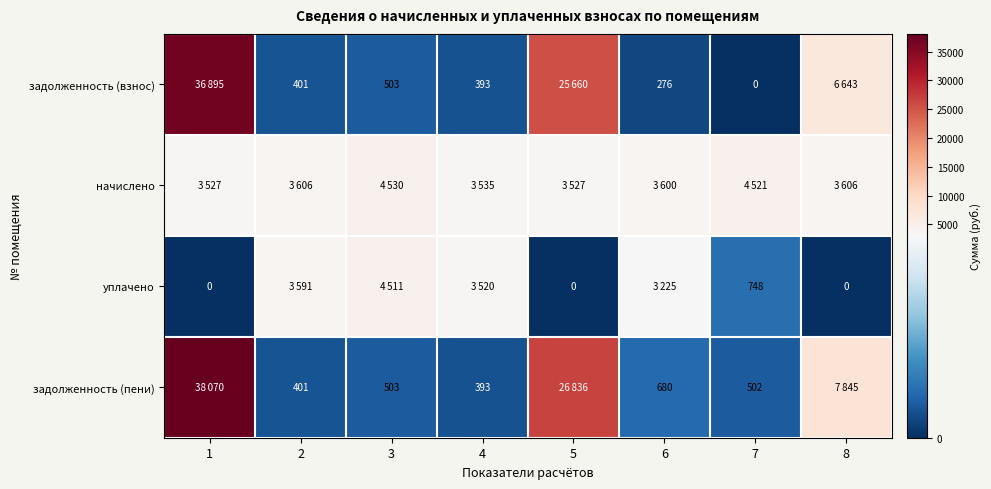

The value of начислено at 6 is 4782.9. True or false?

False